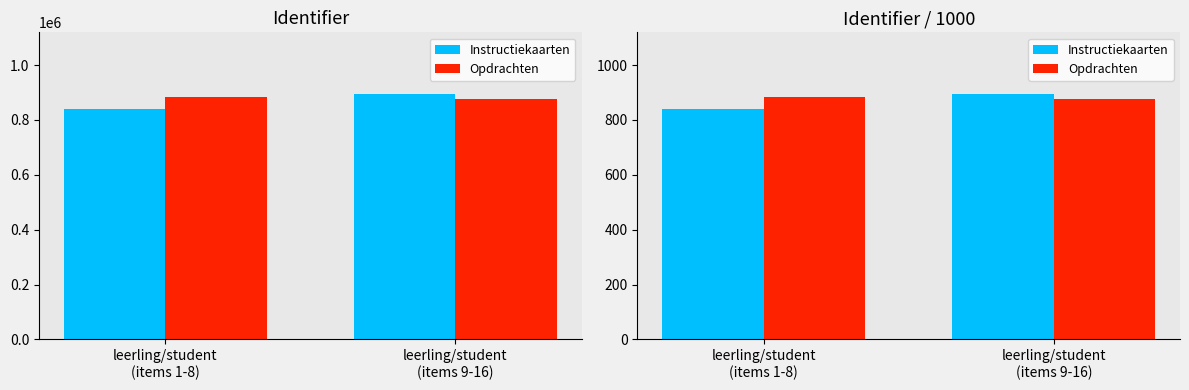

Are the bars horizontal?

No